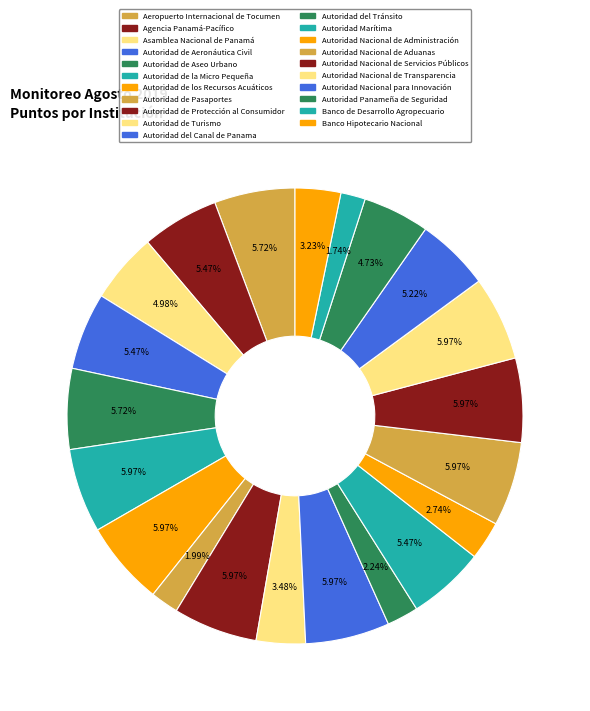

What percentage do Autoridad de la Micro Pequeña and Autoridad de Pasaportes together represent?

8.0%